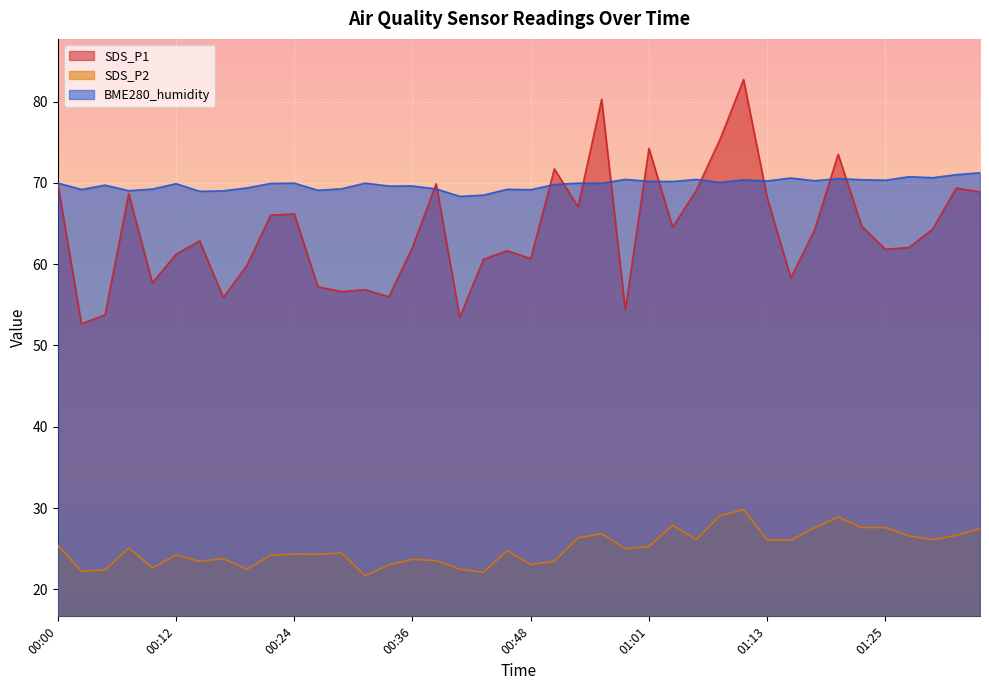

What is the minimum value shown in the chart?

21.7